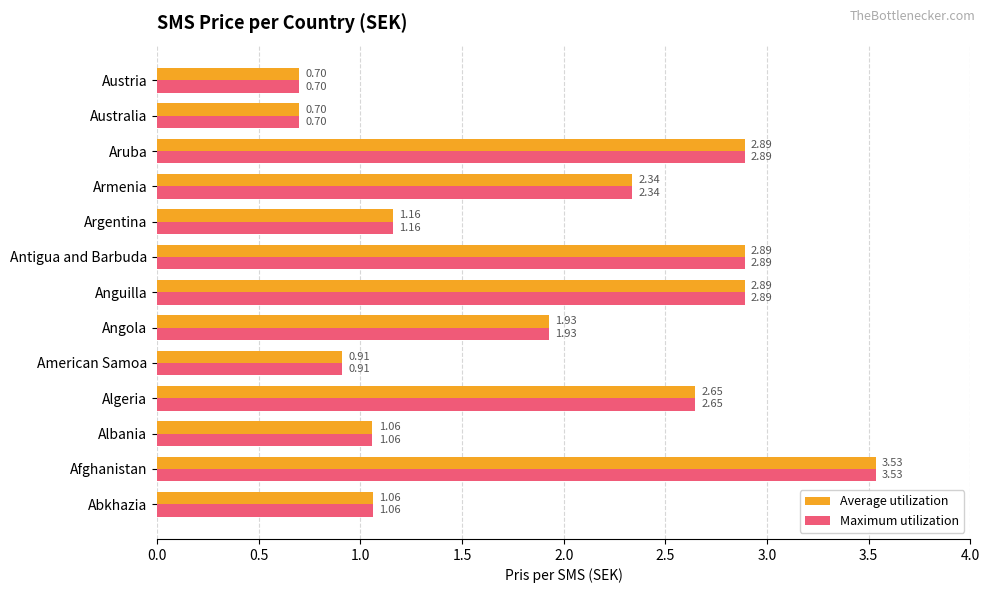

At which label is Maximum utilization closest to 2?

Angola